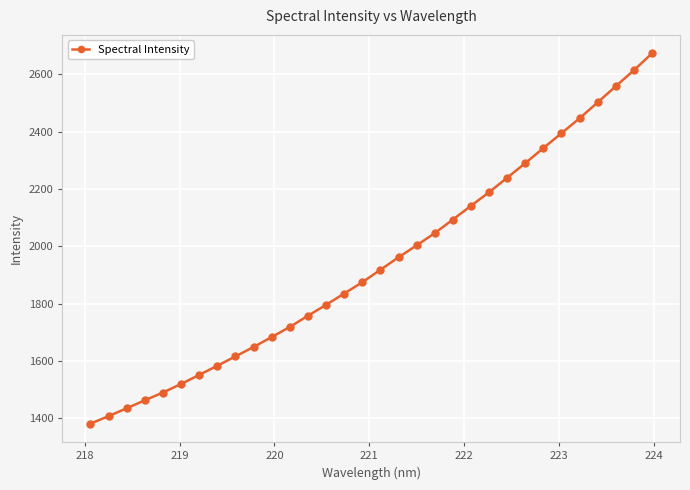

What is the smallest value displayed?

1381.5